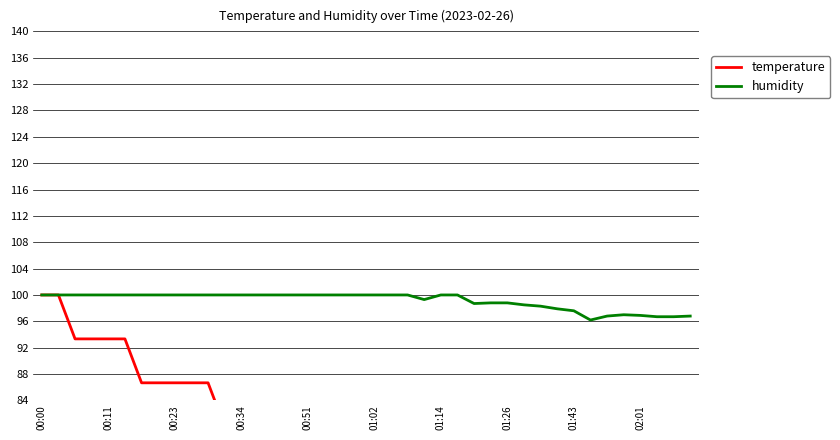

Rank the series by their average value, from highest to lowest.

humidity, temperature